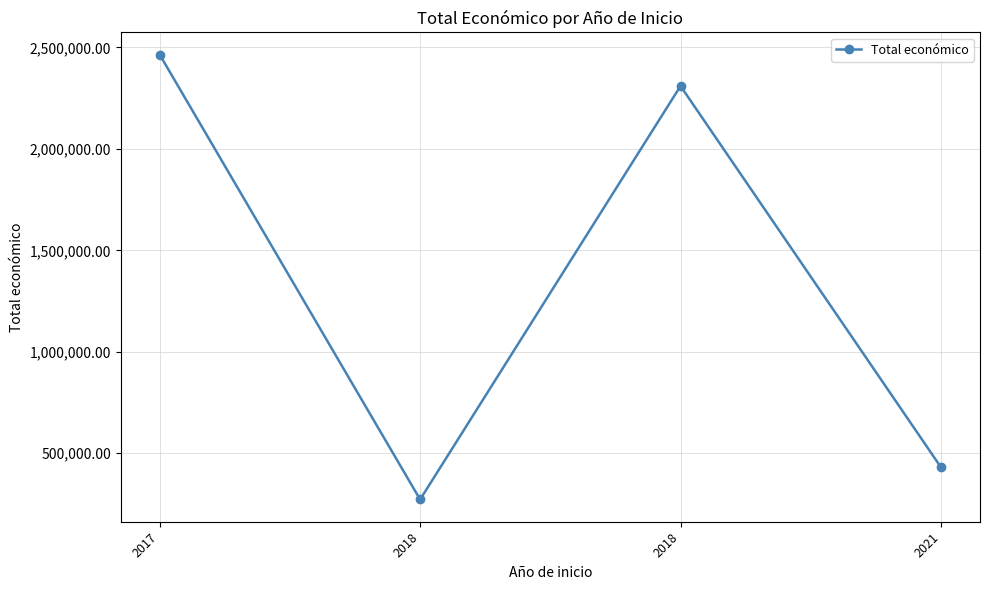

Rank the categories by value from lowest to highest.

2018, 2021, 2018, 2017